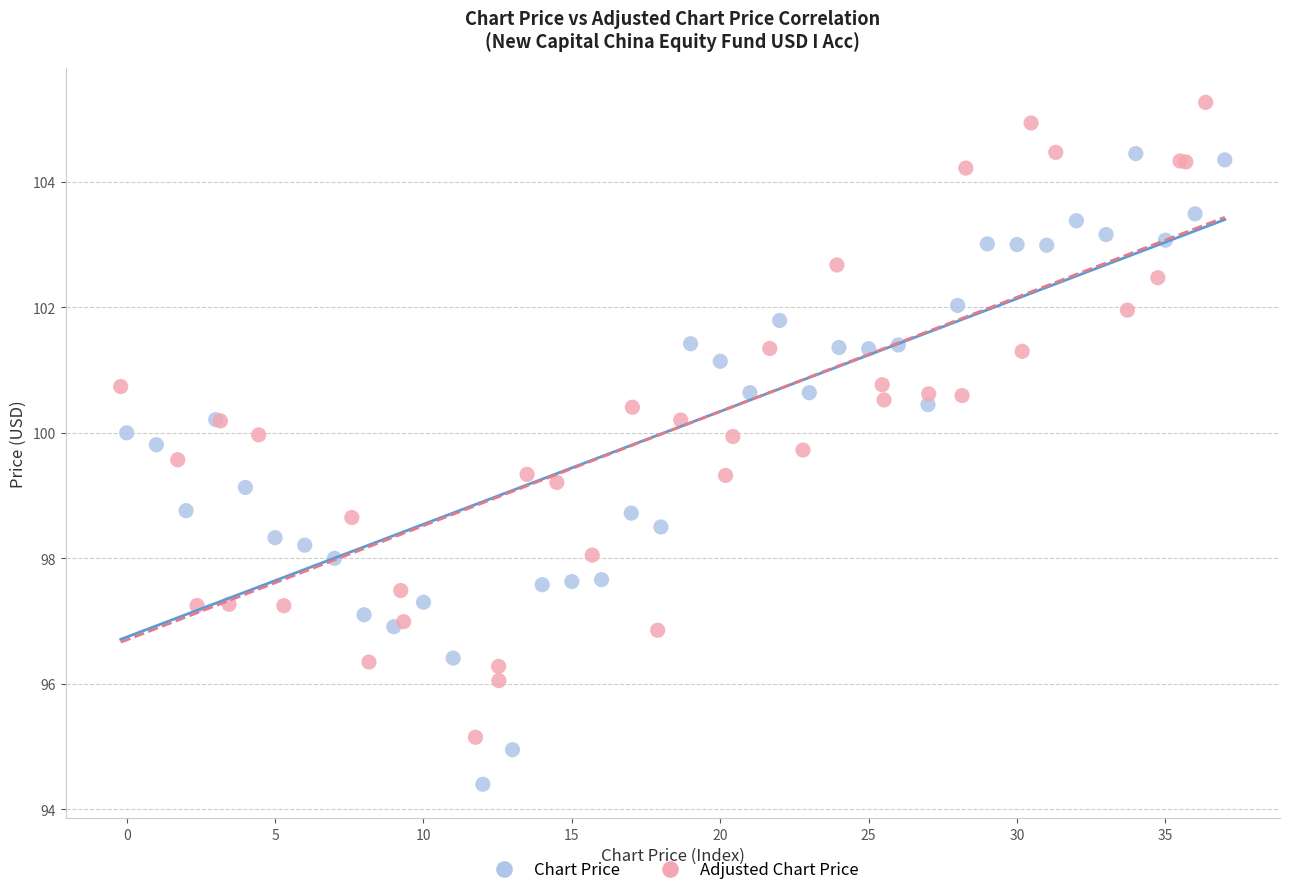

Which series contains the highest Y value?

Adjusted Chart Price